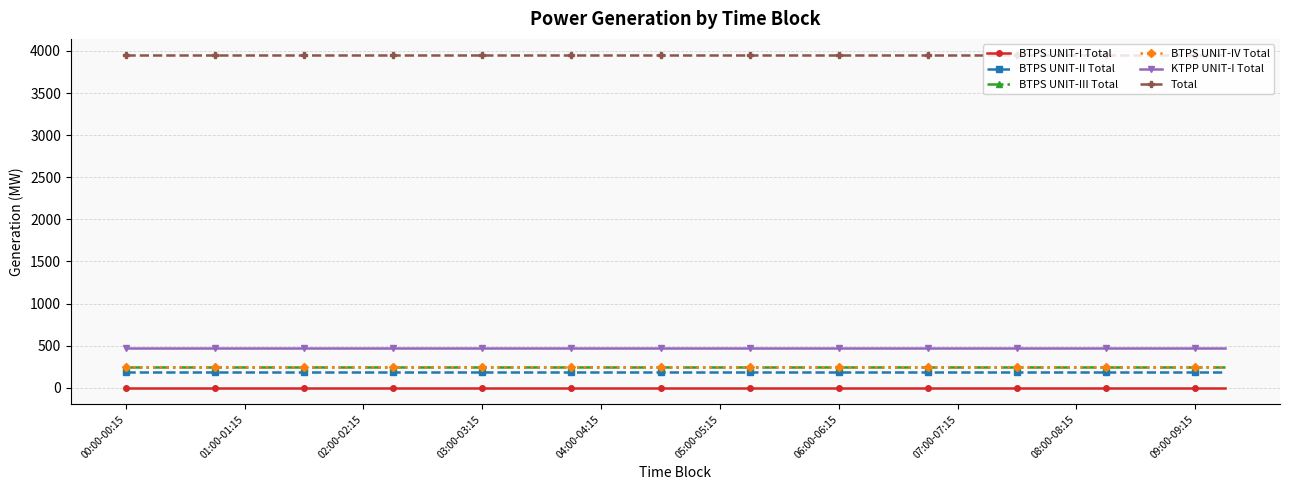

Reading left to right, list all the values displayed in this chart.

BTPS UNIT-I Total: 0	0	0	0	0	0	0	0	0	0	0	0	0	0	0	0	0	0	0	0	0	0	0	0	0	0	0	0	0	0	0	0	0	0	0	0	0	0
BTPS UNIT-II Total: 190	190	190	190	190	190	190	190	190	190	190	190	190	190	190	190	190	190	190	190	190	190	190	190	190	190	190	190	190	190	190	190	190	190	190	190	190	190
BTPS UNIT-III Total: 245	245	245	245	245	245	245	245	245	245	245	245	245	245	245	245	245	245	245	245	245	245	245	245	245	245	245	245	245	245	245	245	245	245	245	245	245	245
BTPS UNIT-IV Total: 245	245	245	245	245	245	245	245	245	245	245	245	245	245	245	245	245	245	245	245	245	245	245	245	245	245	245	245	245	245	245	245	245	245	245	245	245	245
KTPP UNIT-I Total: 475	475	475	475	475	475	475	475	475	475	475	475	475	475	475	475	475	475	475	475	475	475	475	475	475	475	475	475	475	475	475	475	475	475	475	475	475	475
Total: 3946	3946	3946	3946	3946	3946	3946	3946	3946	3946	3946	3946	3946	3946	3946	3946	3946	3946	3946	3946	3946	3946	3946	3946	3946	3946	3946	3946	3946	3946	3946	3946	3946	3946	3946	3946	3946	3946